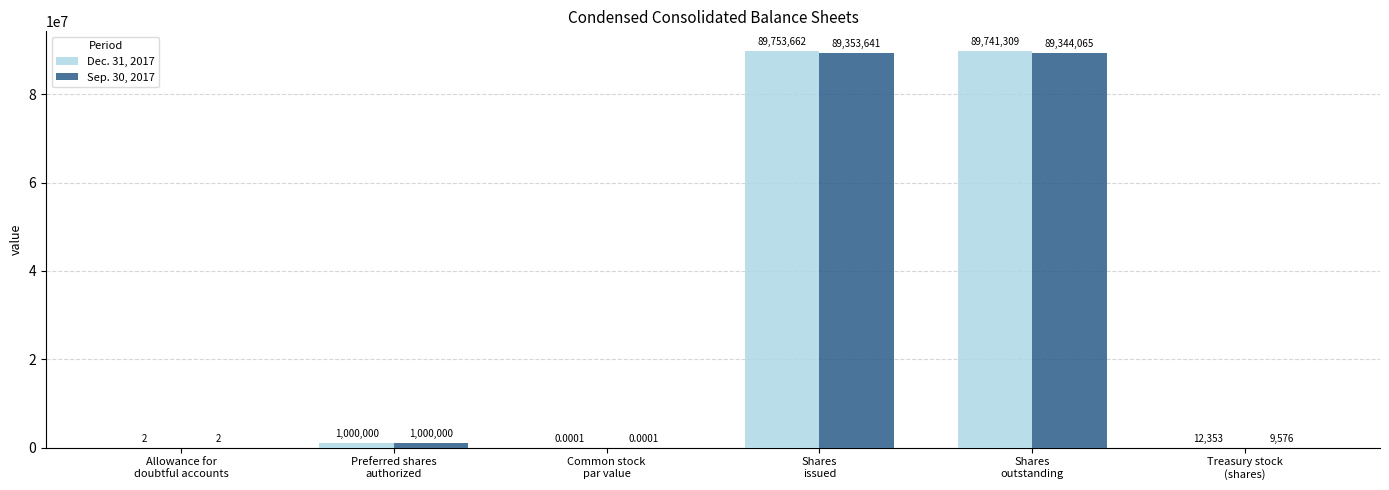

Which series has the largest total across all categories?

Dec. 31, 2017